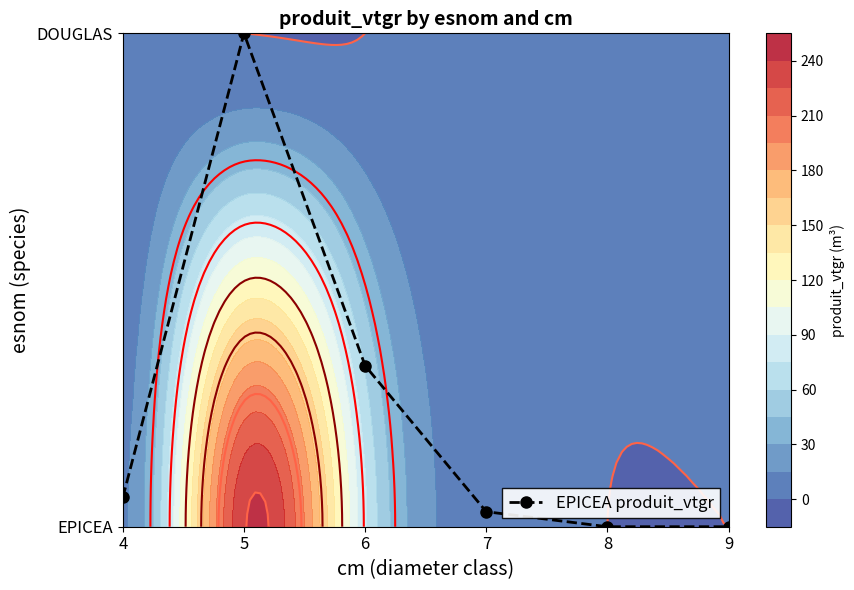

Rank the categories by value from lowest to highest.

8, 9, 7, 4, 6, 5